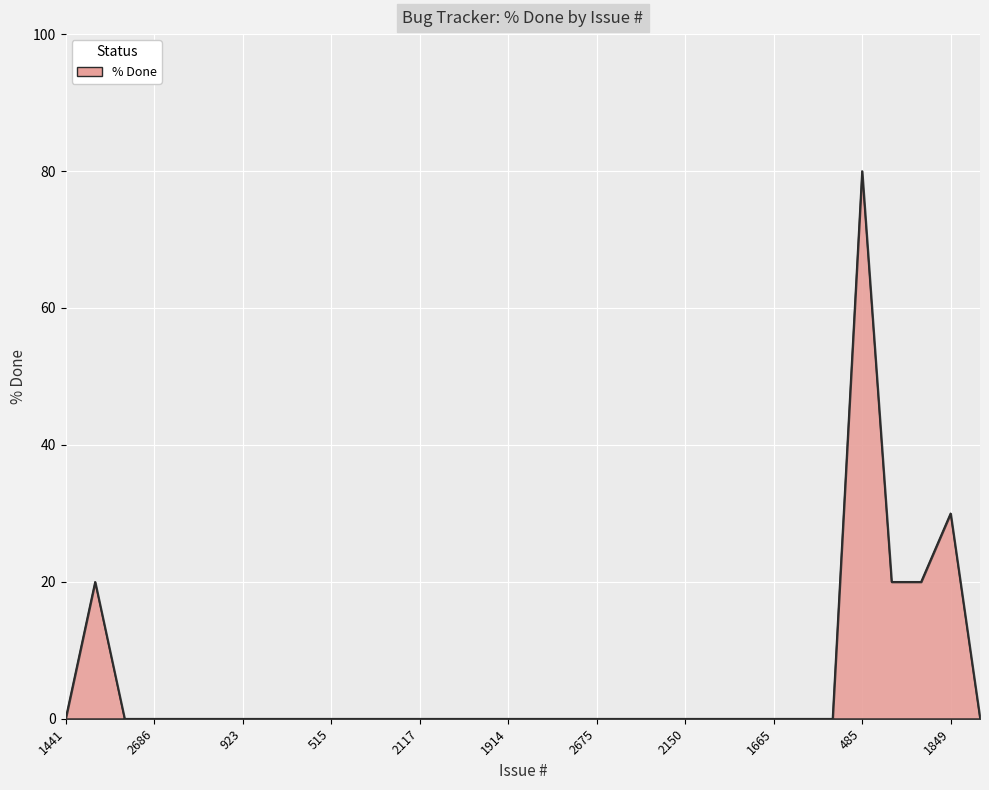

What is the difference between the maximum and minimum values?

80